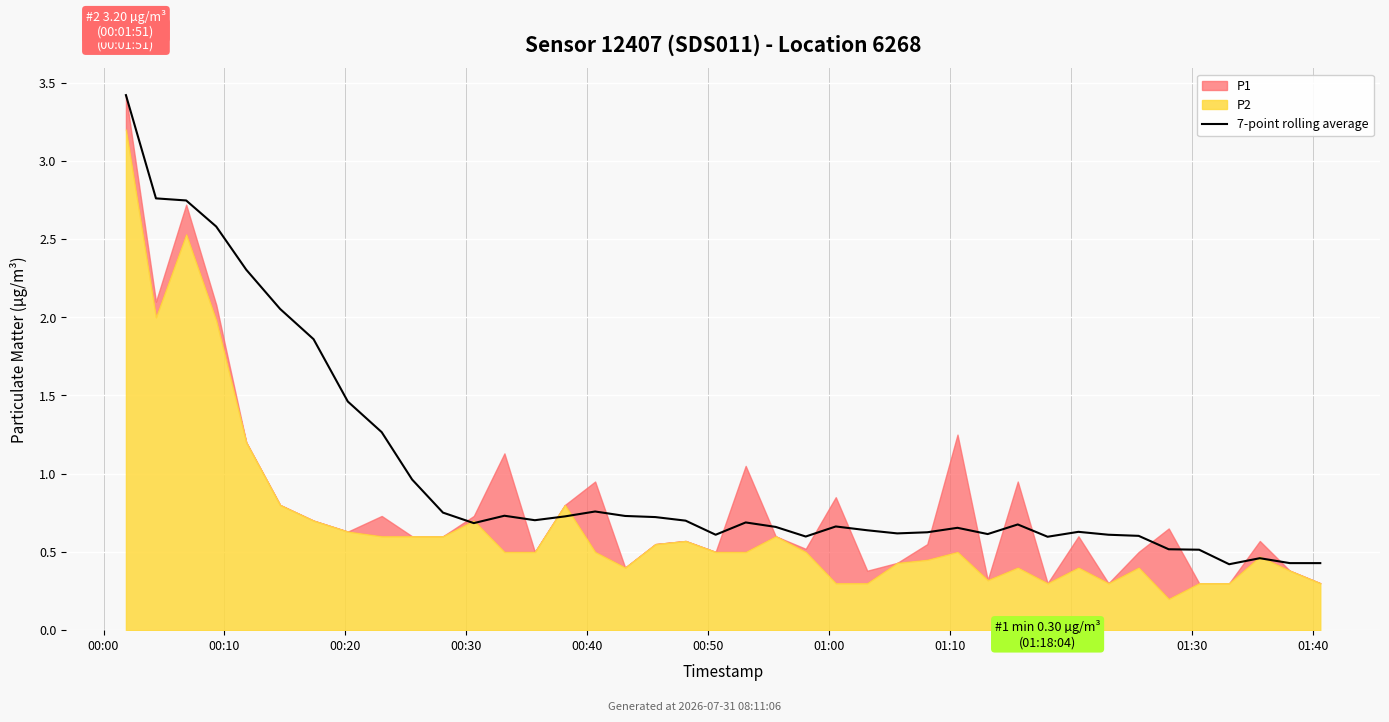

What is the value of the 12th point from the left?

0.7